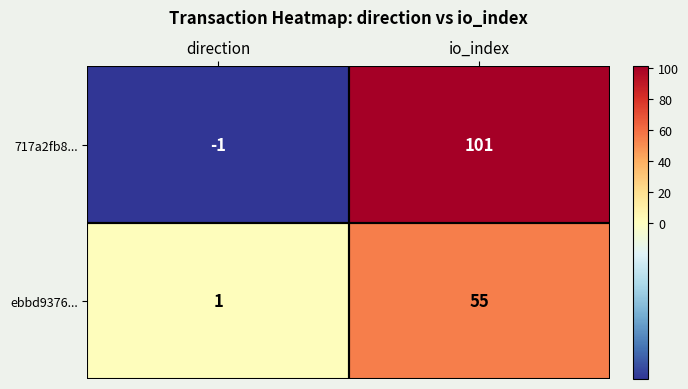

What is the total value across all series at io_index?

156